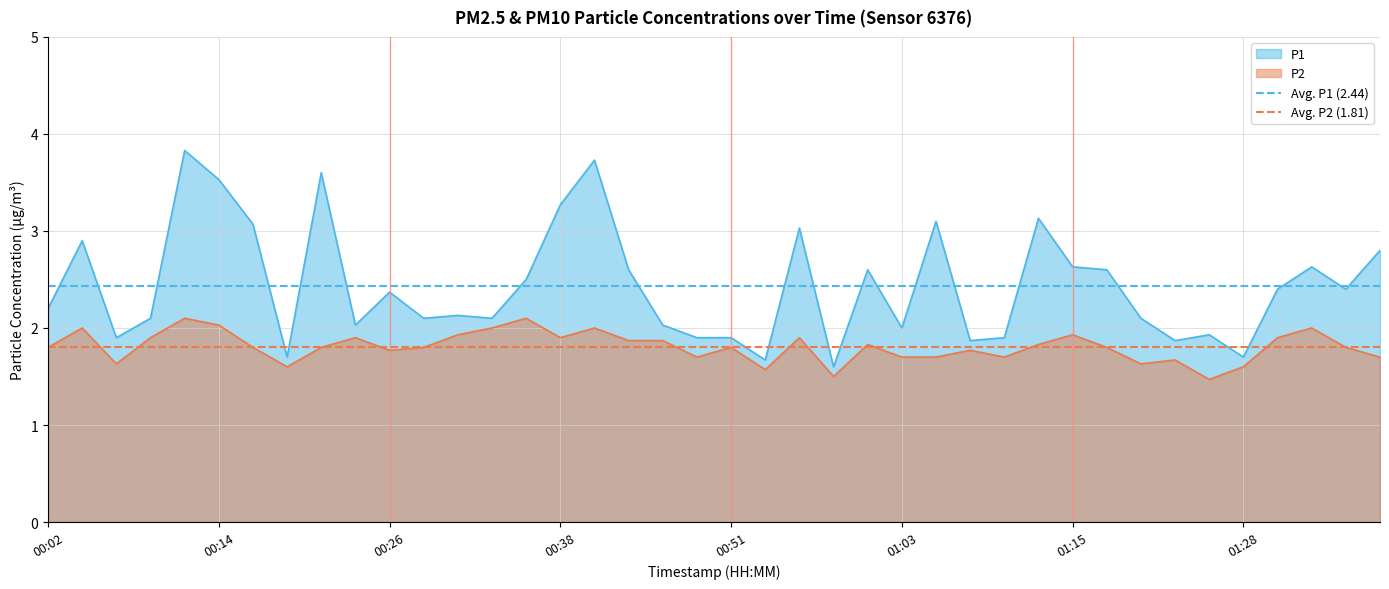

Is it true that P2 equals 0.6 at 00:02?

False